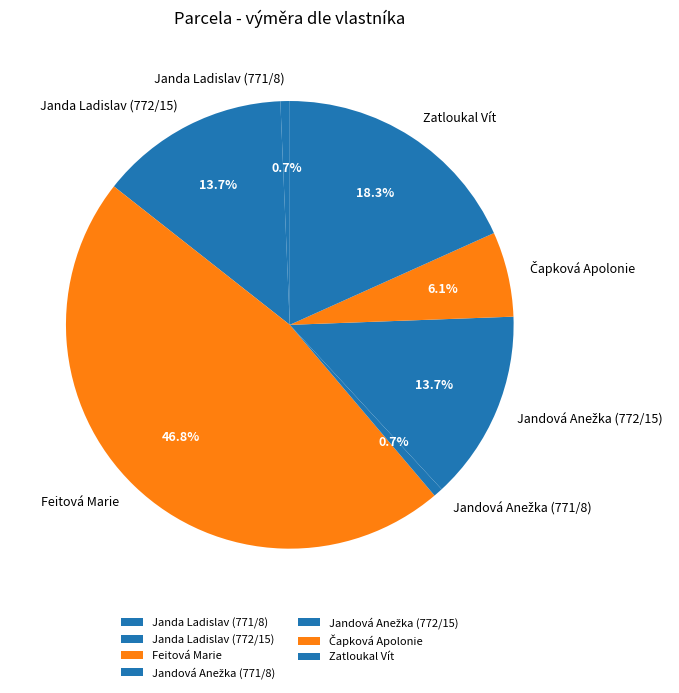

Count the number of slices in the pie.

7